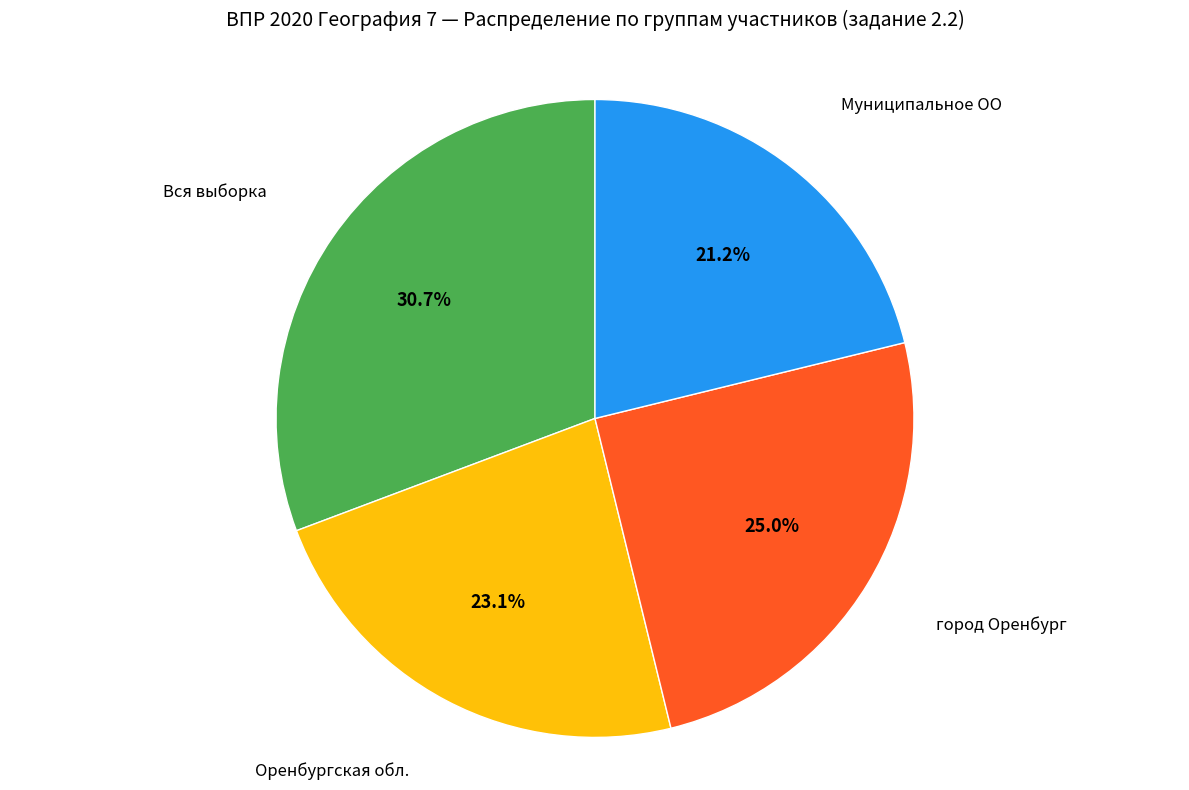

Is there any slice that represents more than half of the pie?

No